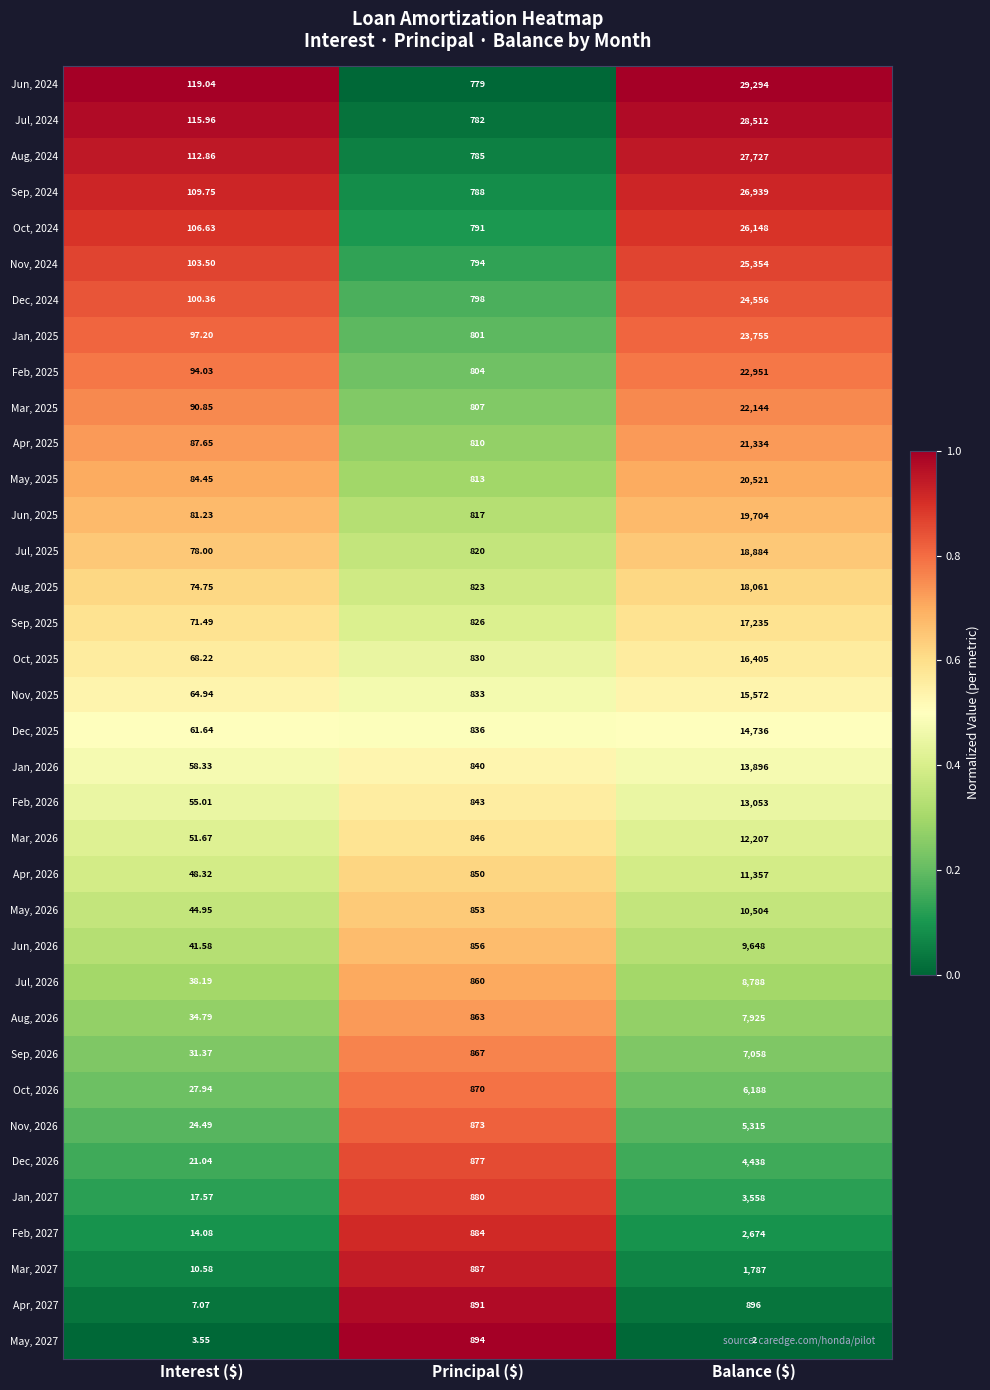

At which label is Apr, 2027 closest to 451?

Principal ($)